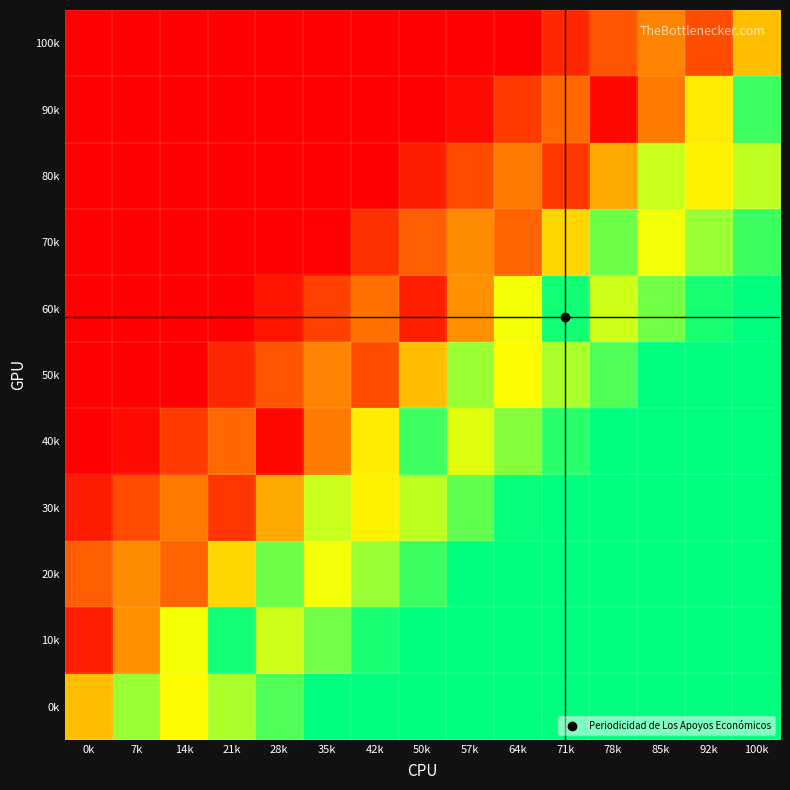

At which category is the sum across all series the highest?

100k